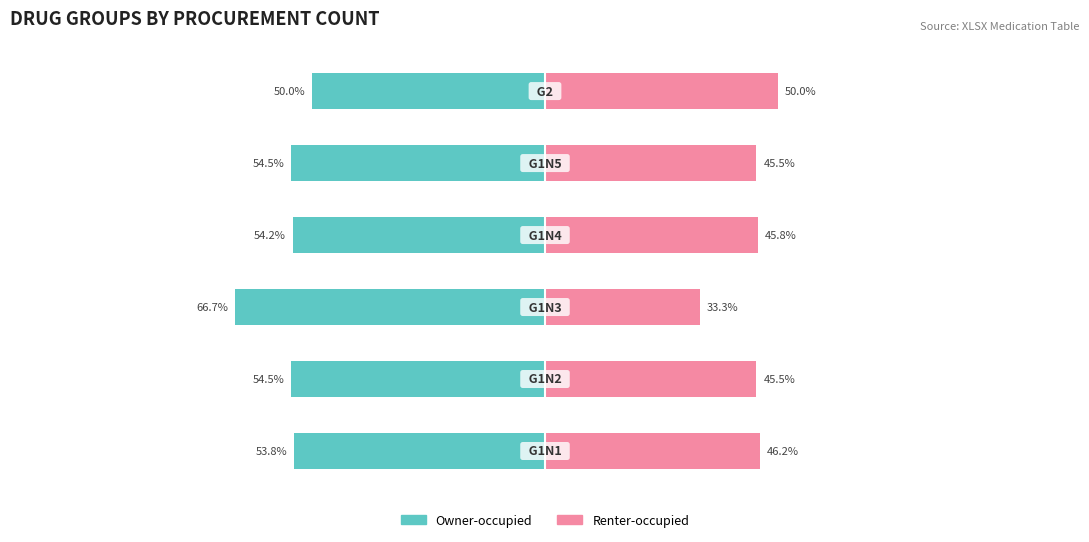

What is the average value of the Owner-occupied series?

-55.6